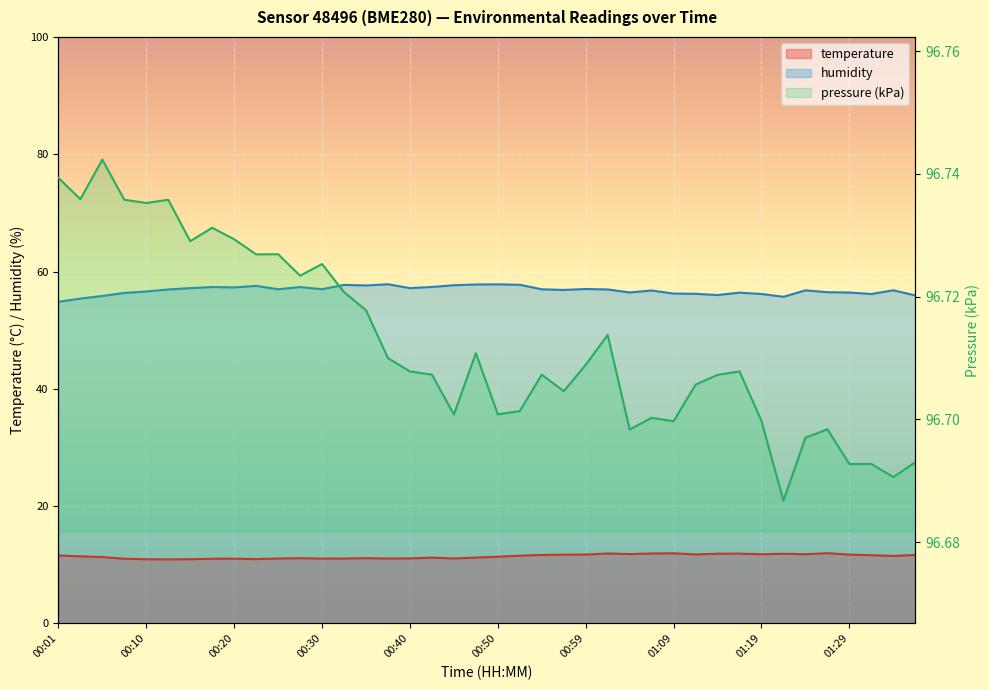

What is the difference between the highest and lowest values at 00:10?

45.7